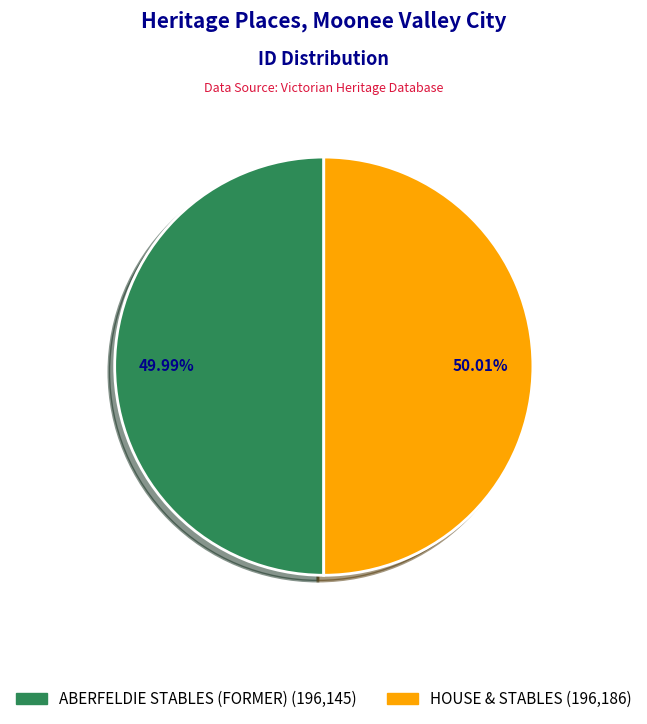

Is there any slice that represents more than half of the pie?

Yes